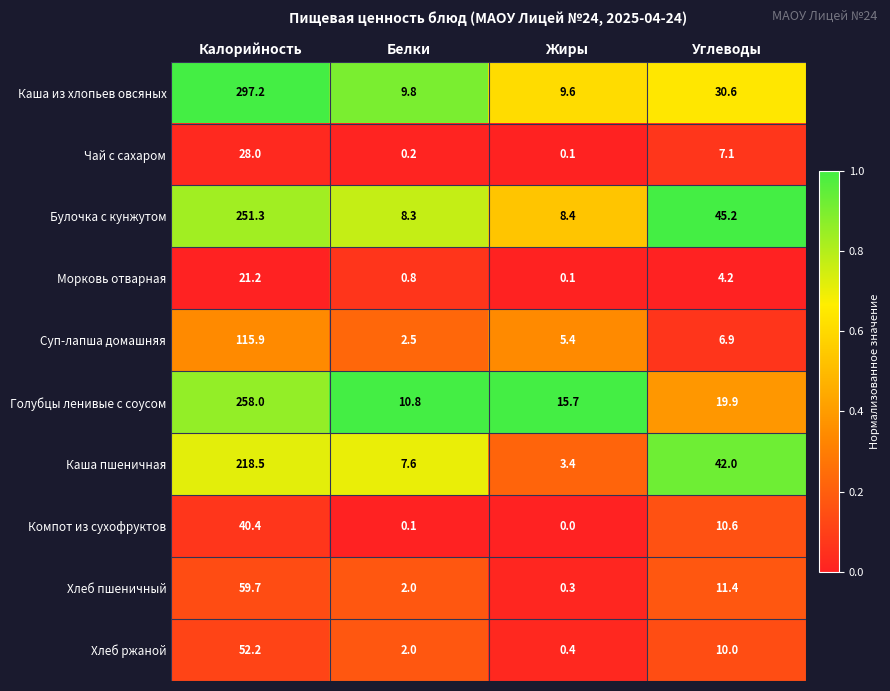

What is the total value across all series at Калорийность?

1342.4